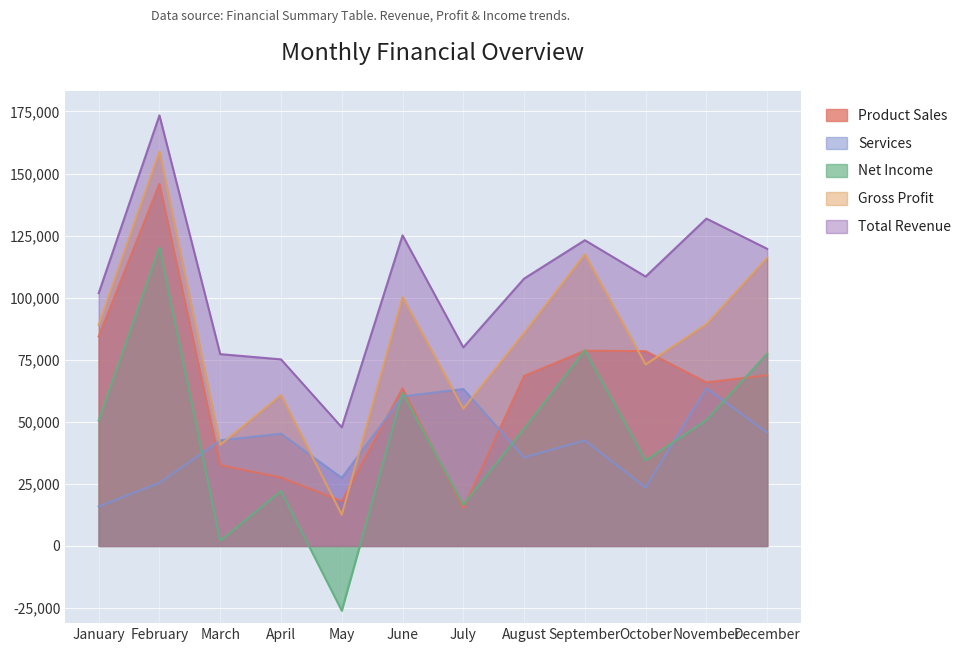

Where is the first local maximum for Gross Profit?

February